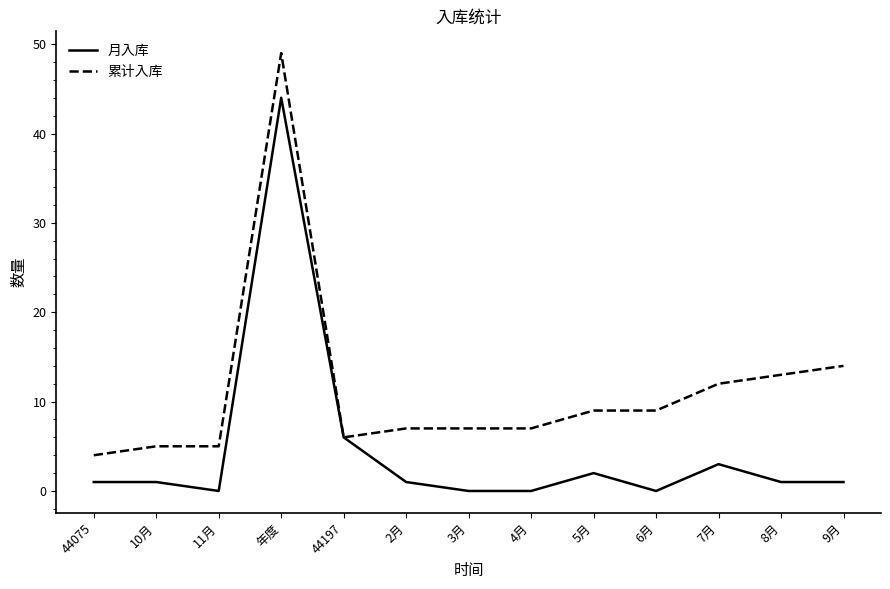

Is it true that 月入库 equals 2 at 5月?

True